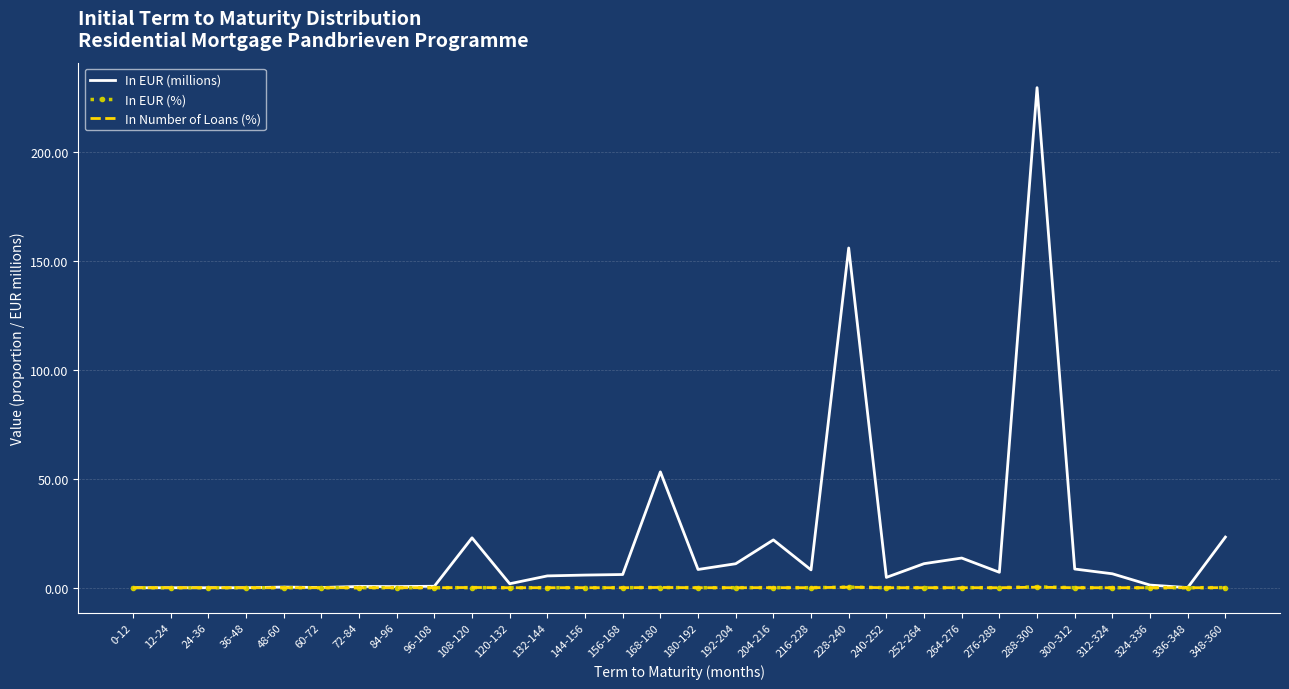

What position from the right is 240-252?

10